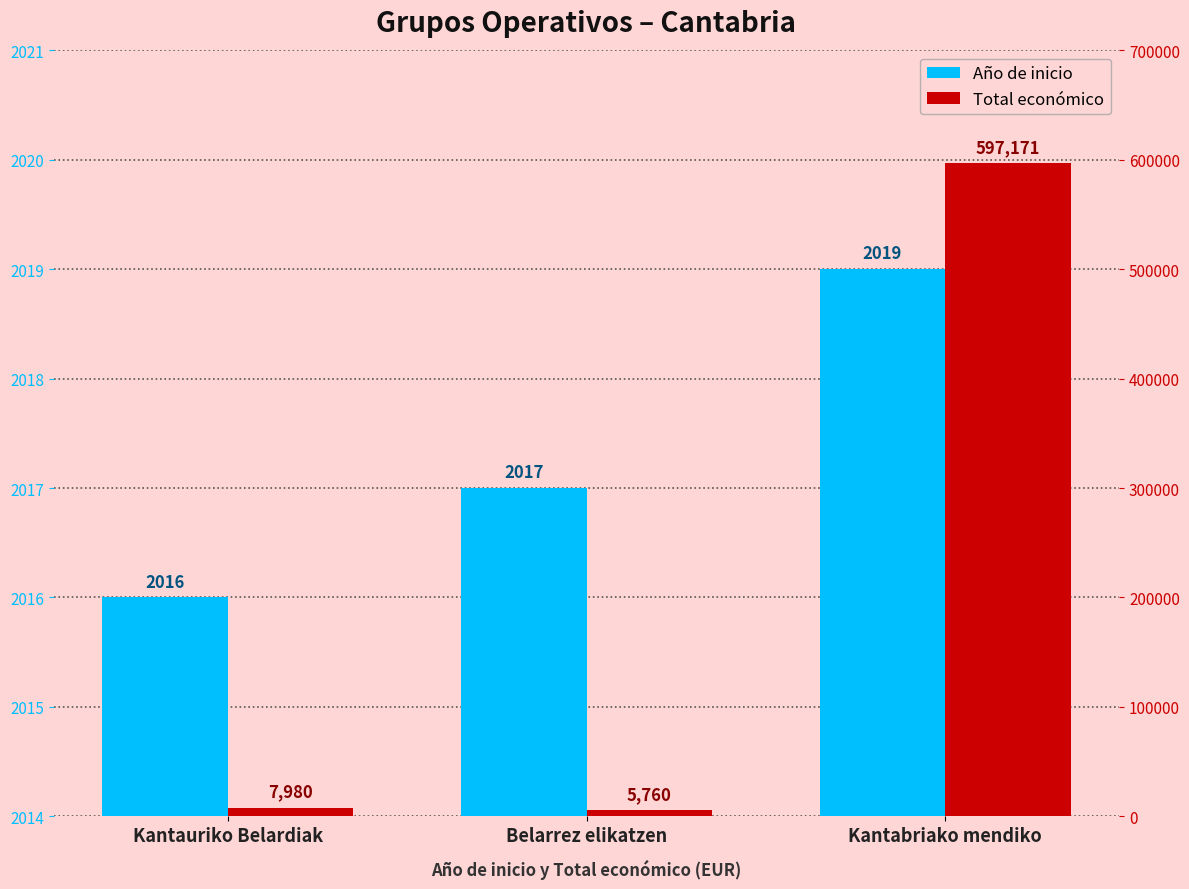

How many values in the Total económico series are below 7980?

1